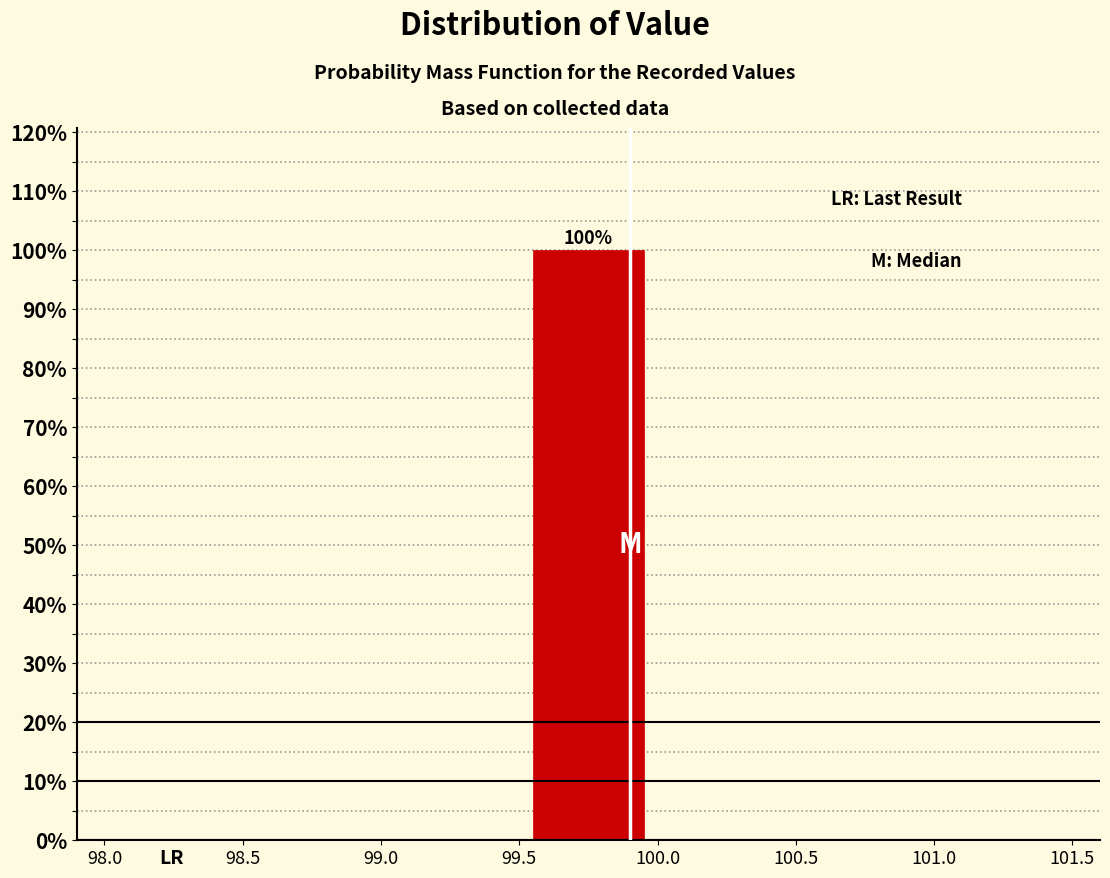

Which range on the x-axis has the tallest bar?

99.5 to 100.0